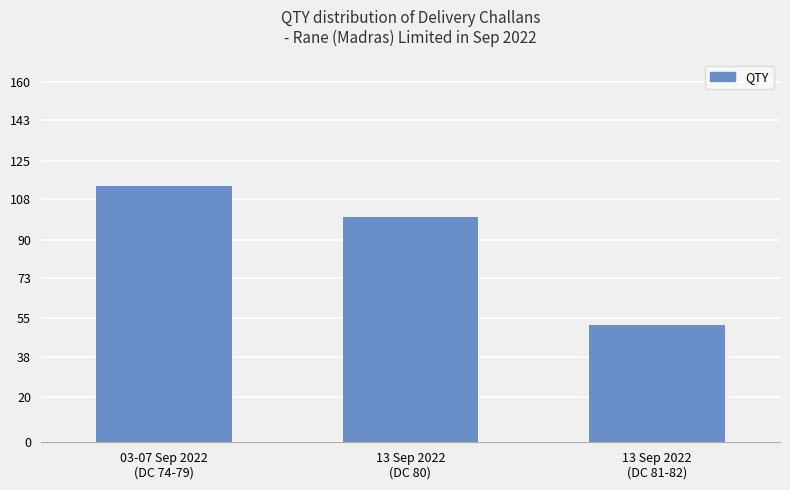

What is the label of the 1st bar from the right?

13 Sep 2022
(DC 81-82)